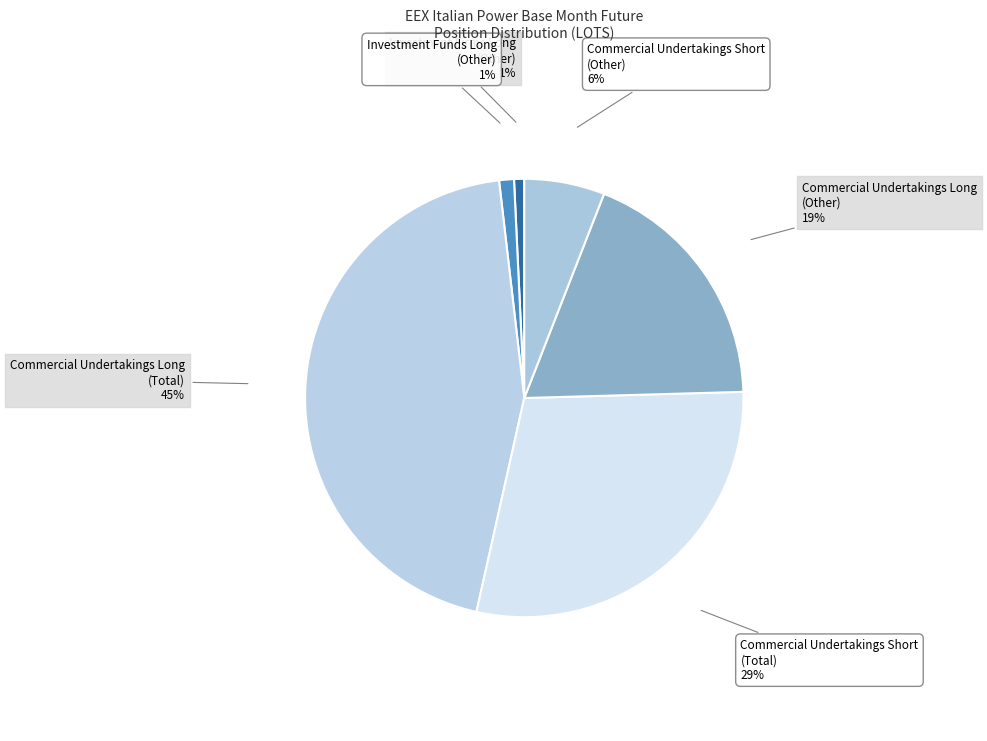

Which category has the smallest portion of the pie?

Investment Firms Long
(Other)